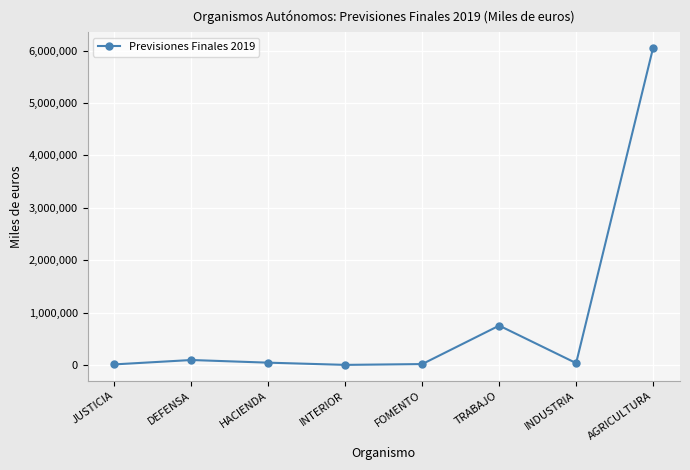

True or false: the data shows 44374 at HACIENDA.

True